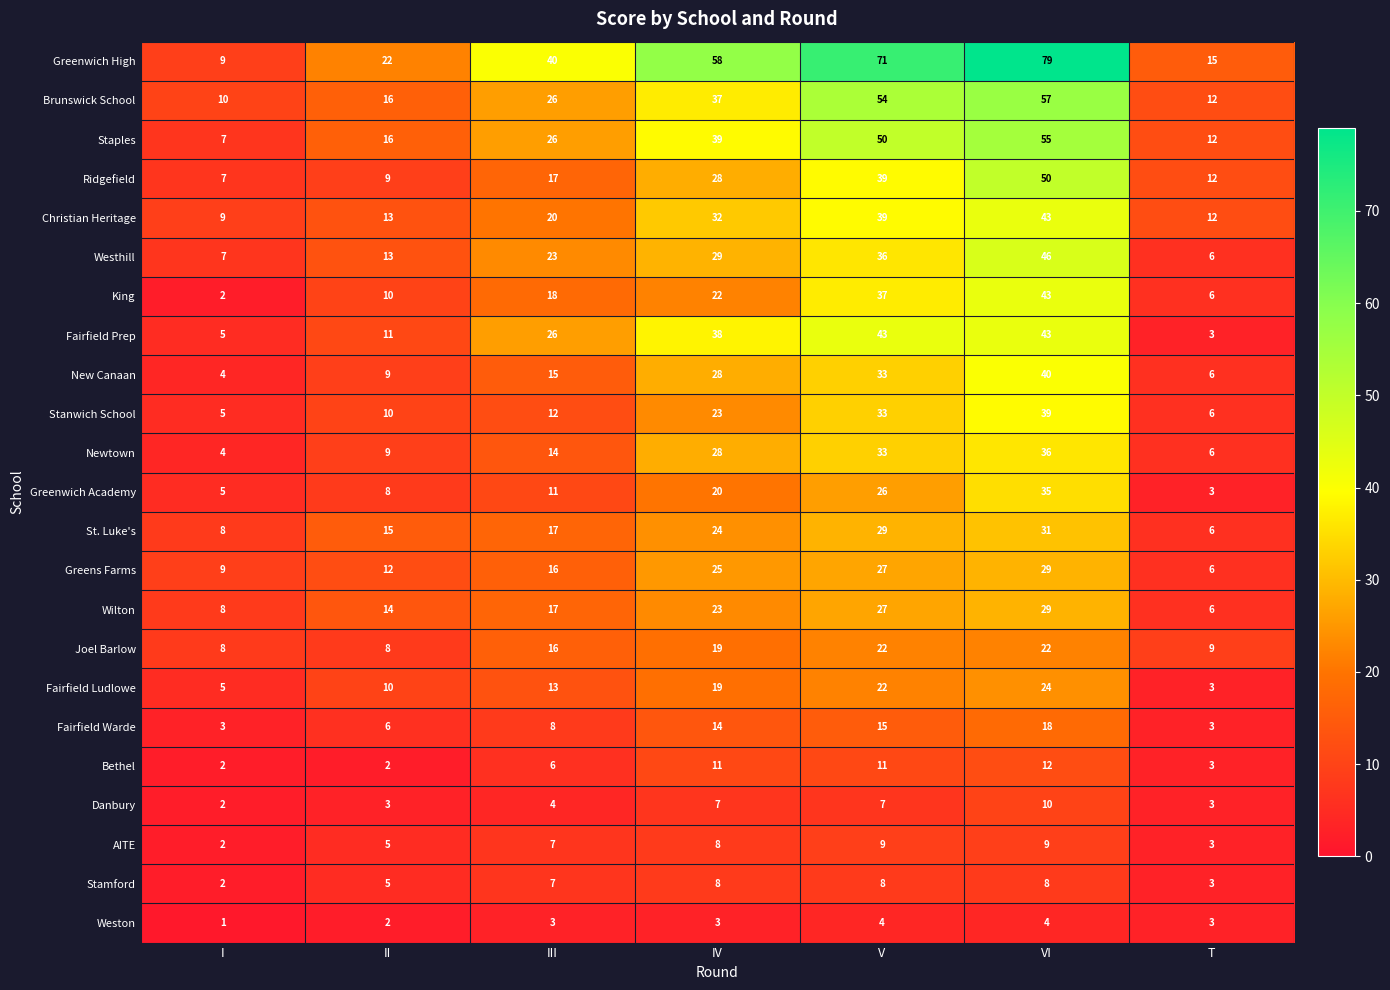

At how many categories does at least one series exceed 8?

7